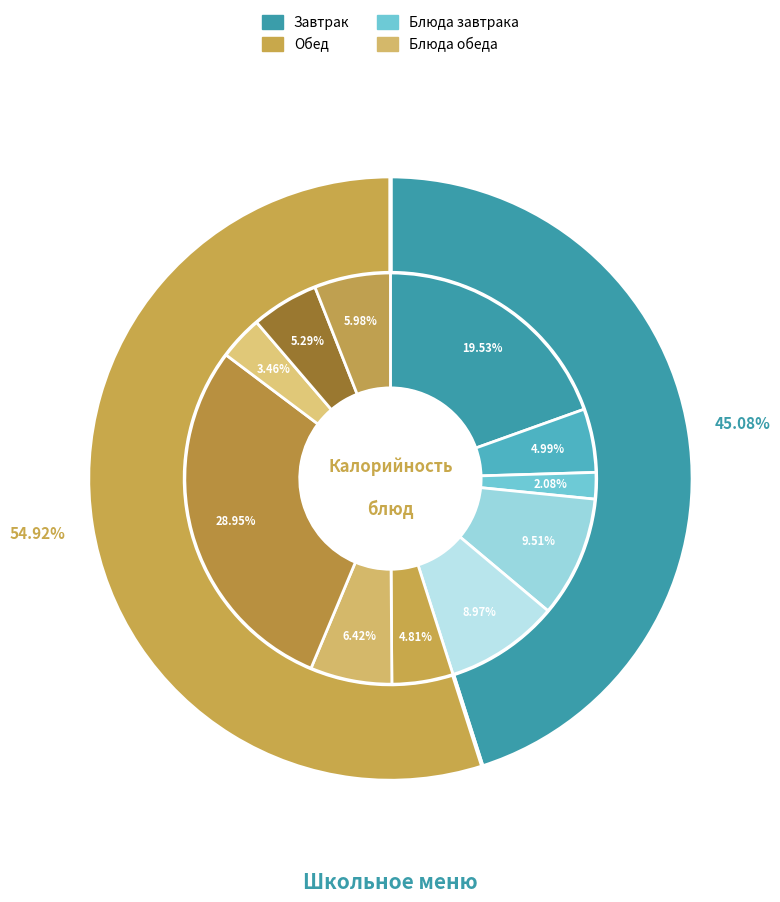

The Хлеб из муки пшеничной (обед) slice represents 1% of the pie. True or false?

False